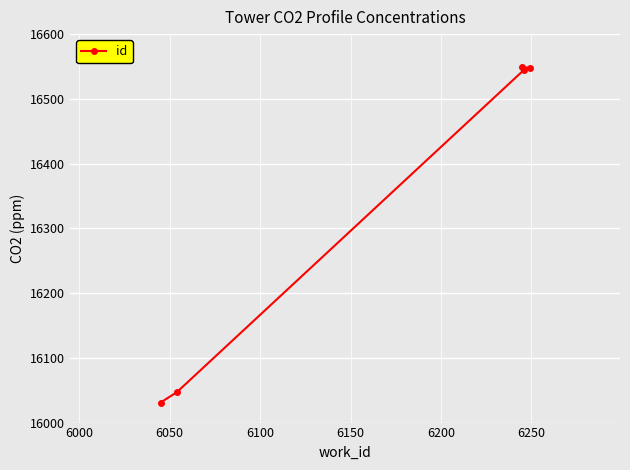

What is the maximum value shown in the chart?

16549